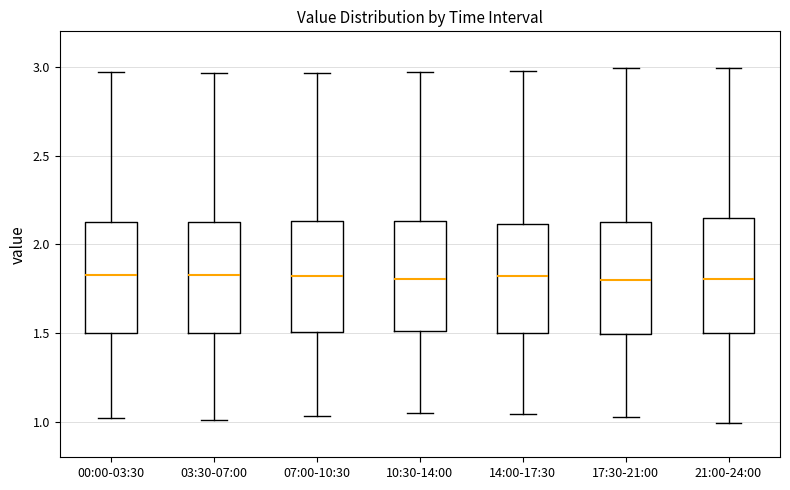

Reading left to right, read every box against the y-axis: the position of its median line, the range the box covers, and the ends of its whiskers. The values are not printed on the chart, so give them approximately, as read against the axis.

00:00-03:30: median 1.85, box 1.50 to 2.15, whiskers 1.00 to 2.95
03:30-07:00: median 1.85, box 1.50 to 2.10, whiskers 1.00 to 2.95
07:00-10:30: median 1.80, box 1.50 to 2.15, whiskers 1.05 to 2.95
10:30-14:00: median 1.80, box 1.50 to 2.15, whiskers 1.05 to 2.95
14:00-17:30: median 1.80, box 1.50 to 2.10, whiskers 1.05 to 2.95
17:30-21:00: median 1.80, box 1.50 to 2.15, whiskers 1.05 to 3.00
21:00-24:00: median 1.80, box 1.50 to 2.15, whiskers 1.00 to 3.00